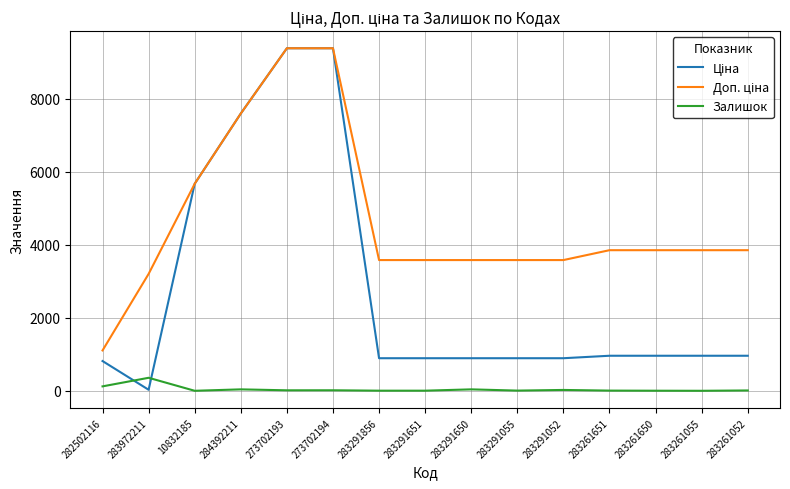

How many lines are shown in the chart?

3